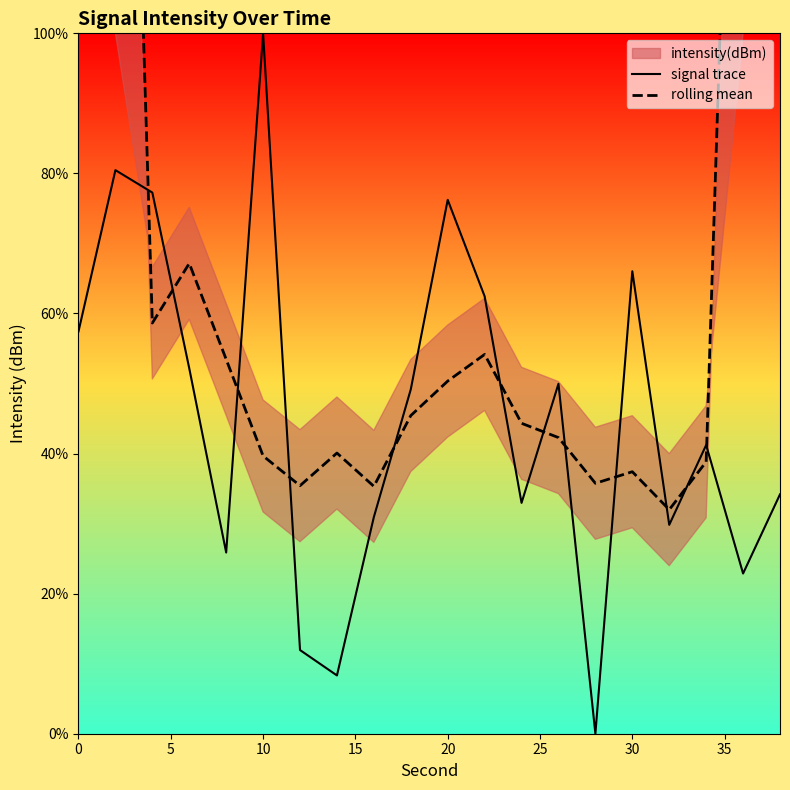

At which label does signal trace reach its peak?

10